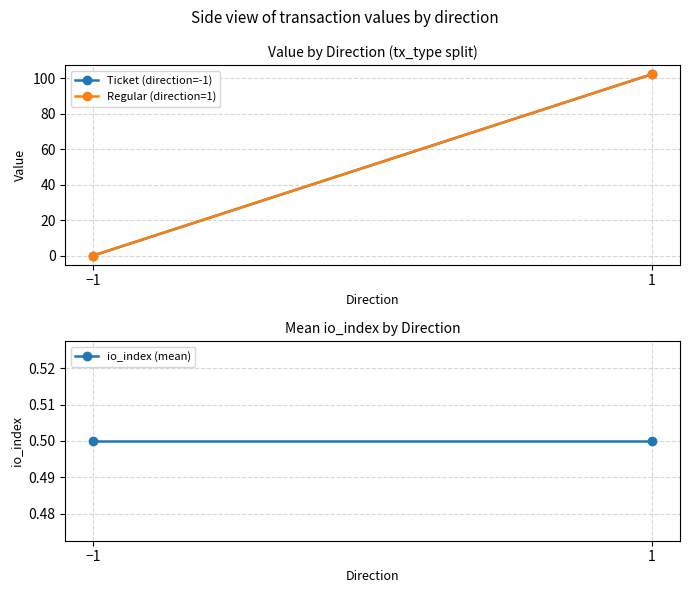

What is the label of the 2nd point from the left?

1